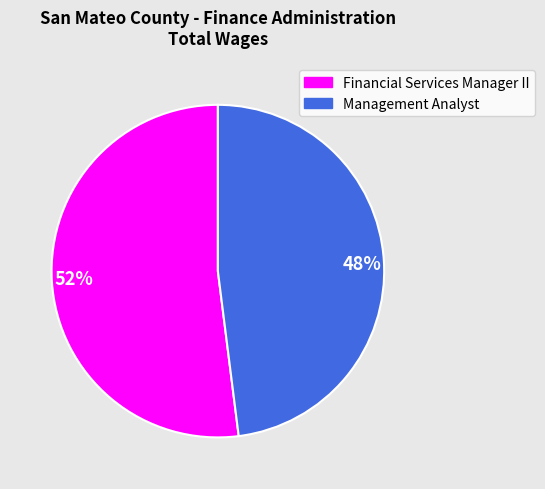

To the nearest percent, what percentage of the pie is 52%?

52%